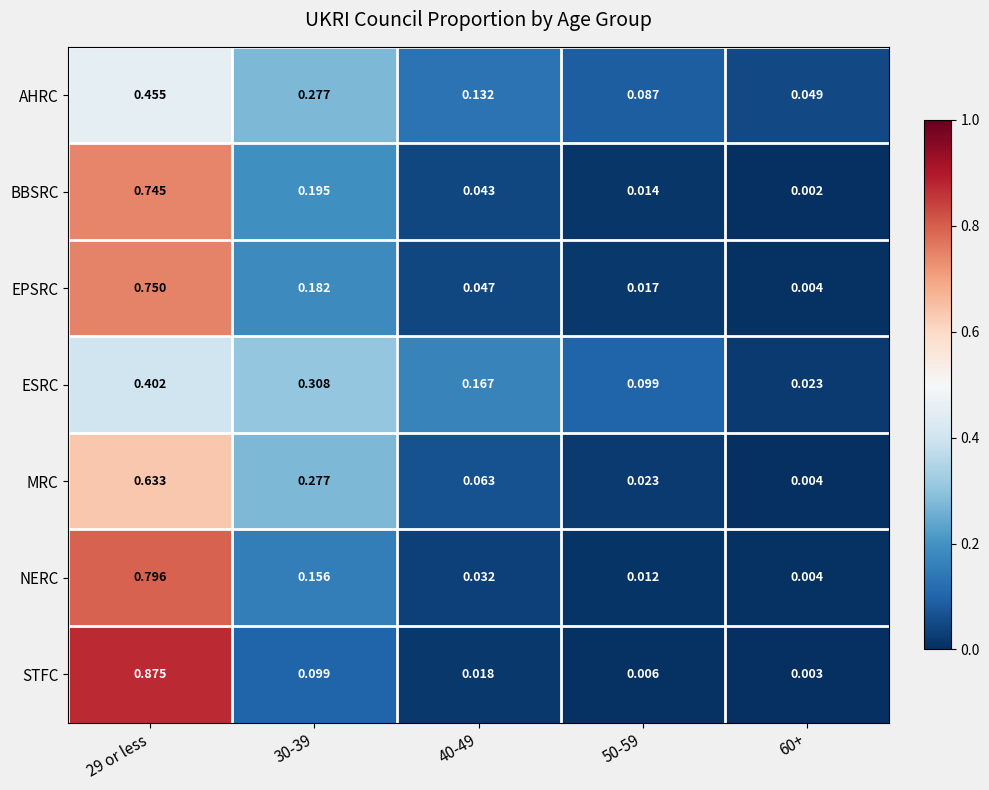

Between 30-39 and 40-49, which series saw the biggest shift?

MRC